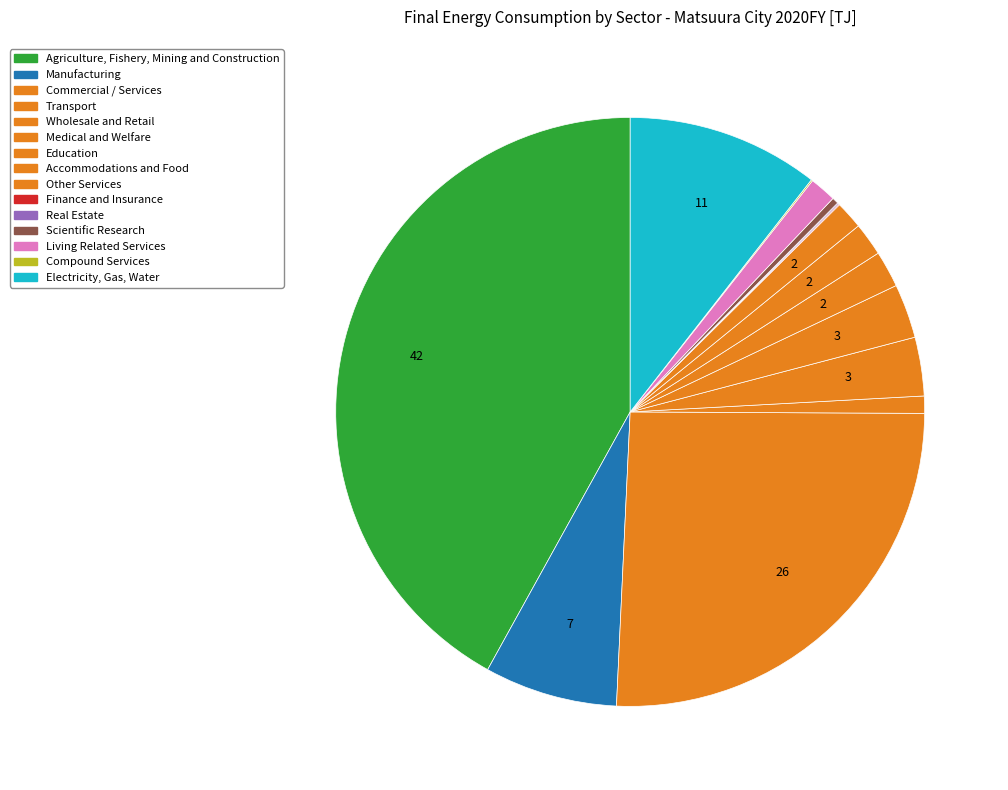

Is there a majority slice in this chart?

No